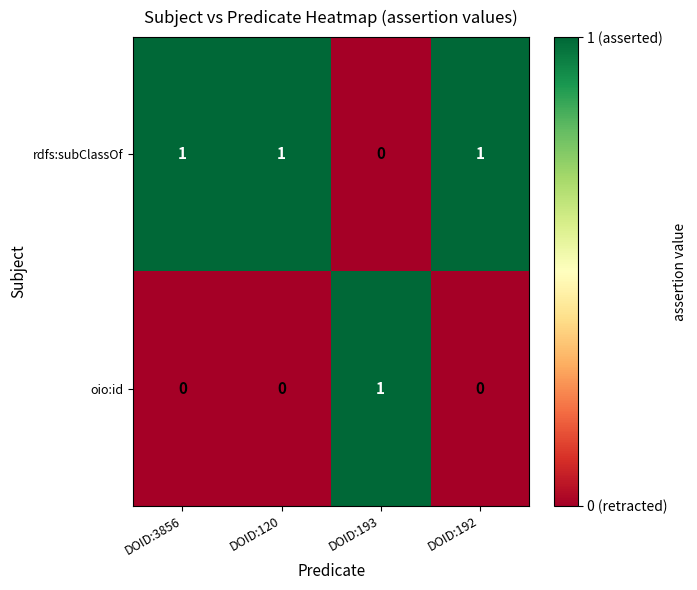

What is the total value across all series at DOID:120?

1